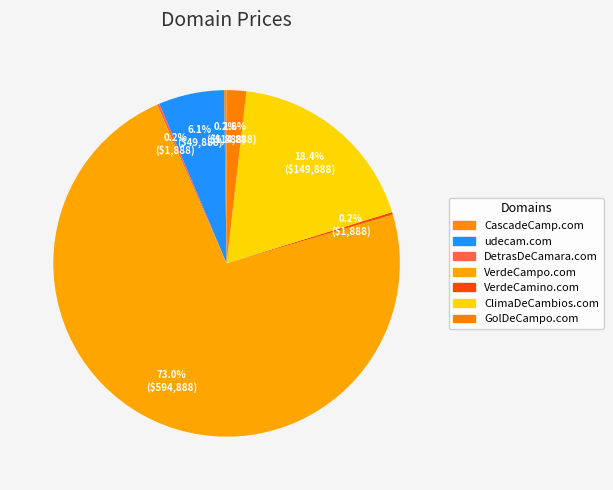

Which slice represents more than half of the pie?

VerdeCampo.com